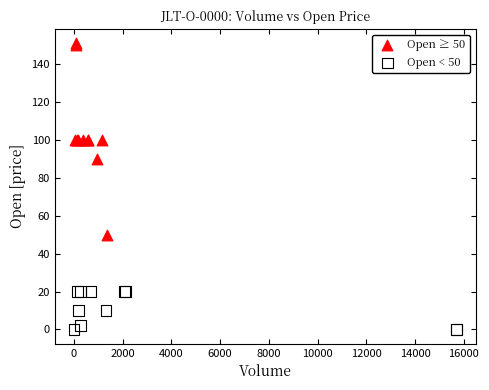

Which series has the largest Y range (max minus min)?

Open ≥ 50